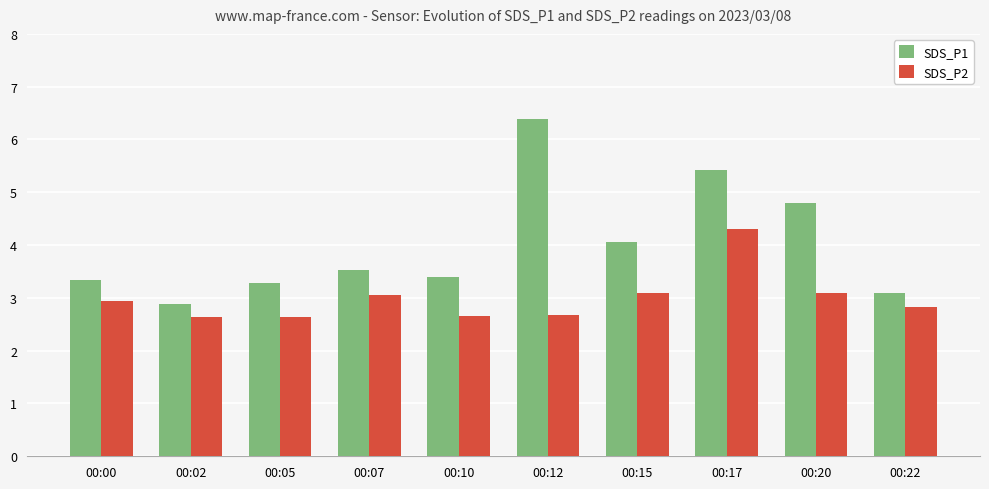

How many values in the SDS_P1 series are below 3?

1